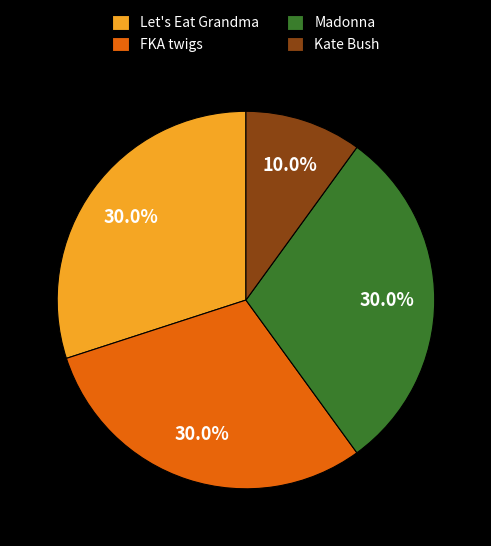

Is there a majority slice in this chart?

No